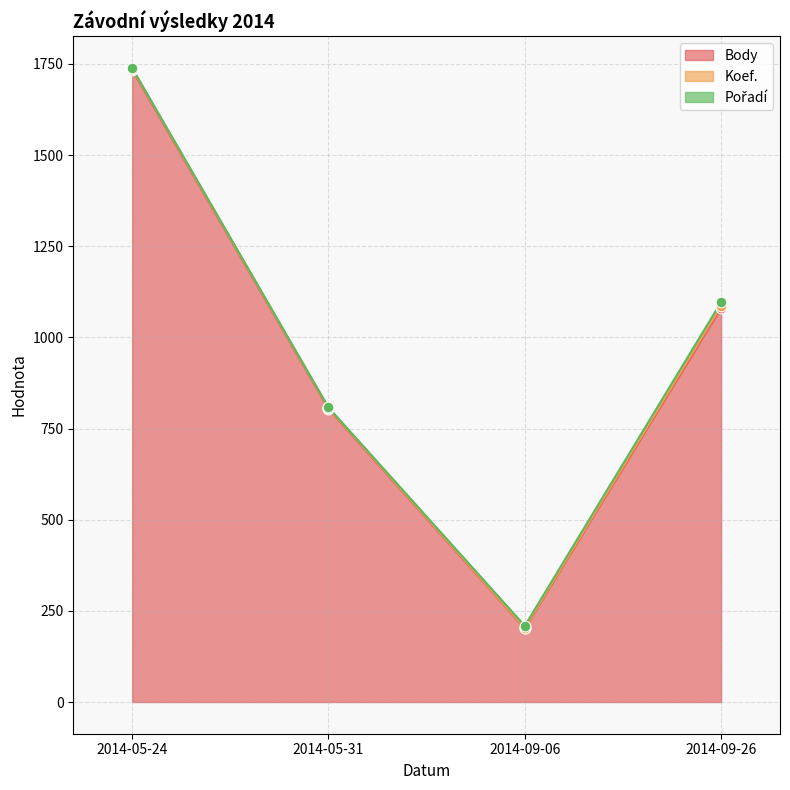

Which series has the largest total across all categories?

Body